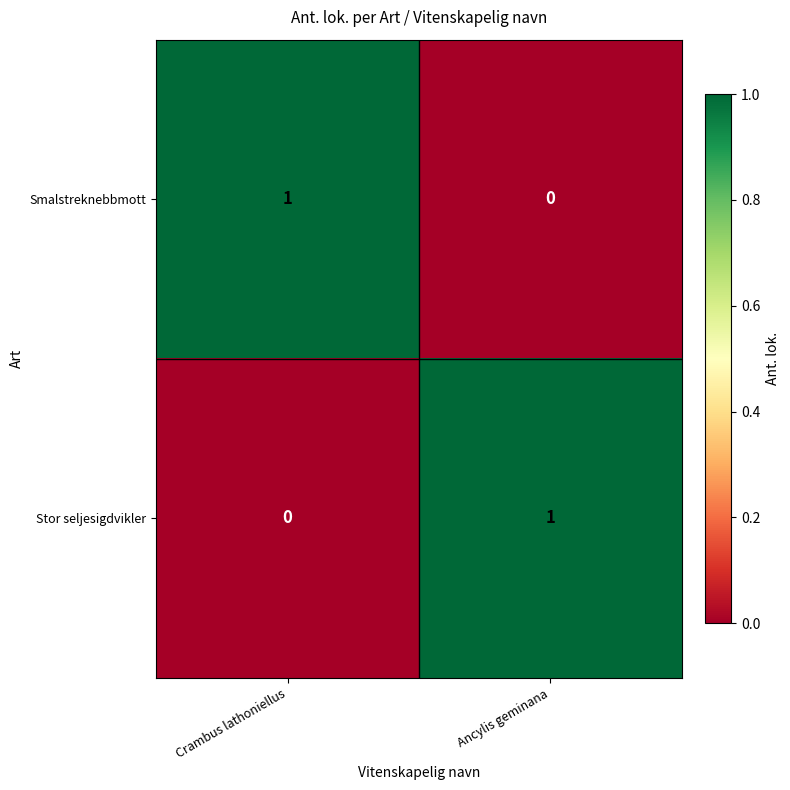

Reading left to right, extract all data points from this chart.

Smalstreknebbmott: 1	0
Stor seljesigdvikler: 0	1